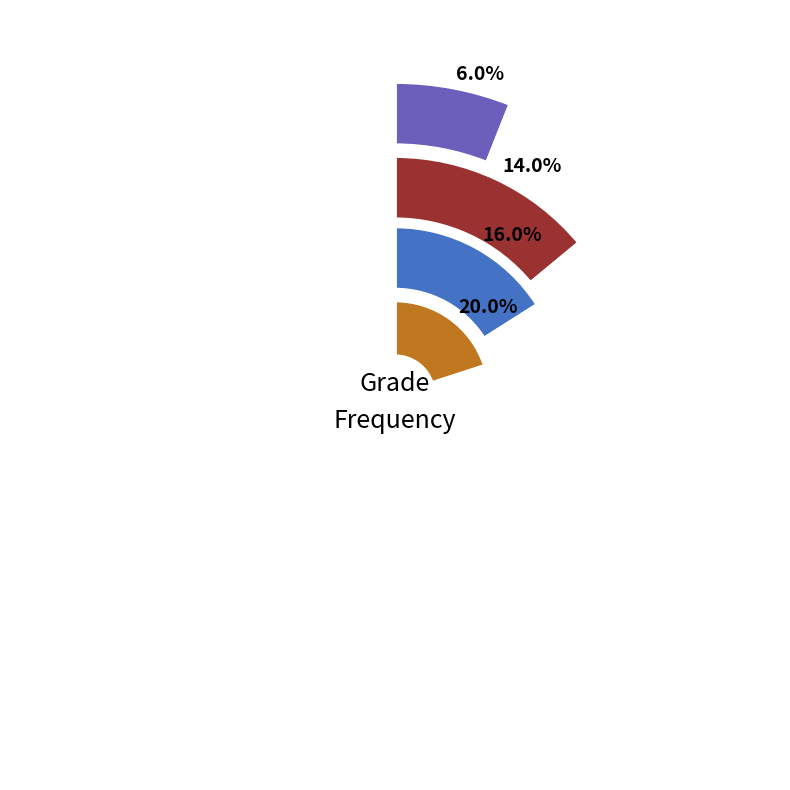

What percentage is NOT represented by A1?

94.0%